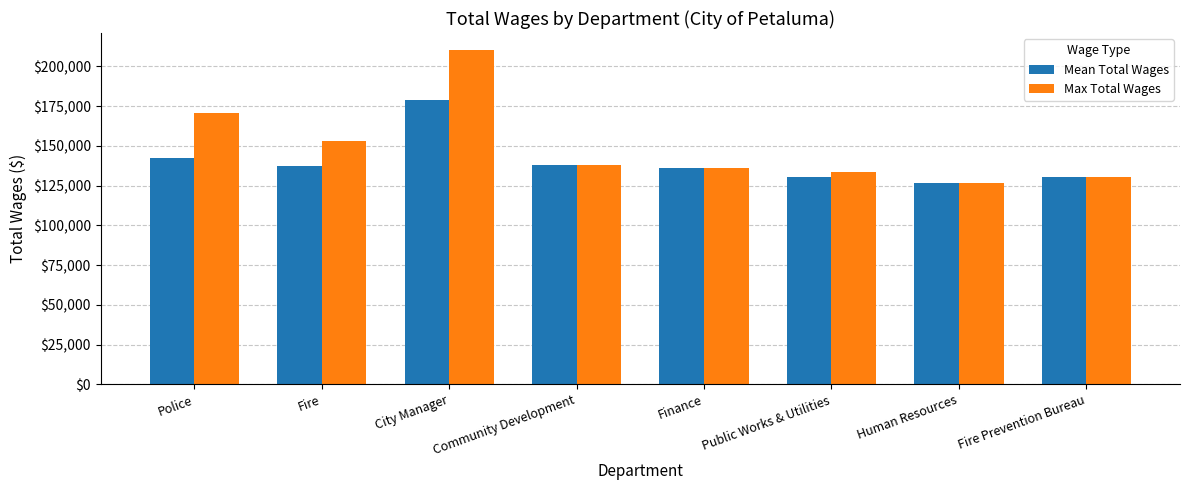

How many distinct data groups are displayed?

2